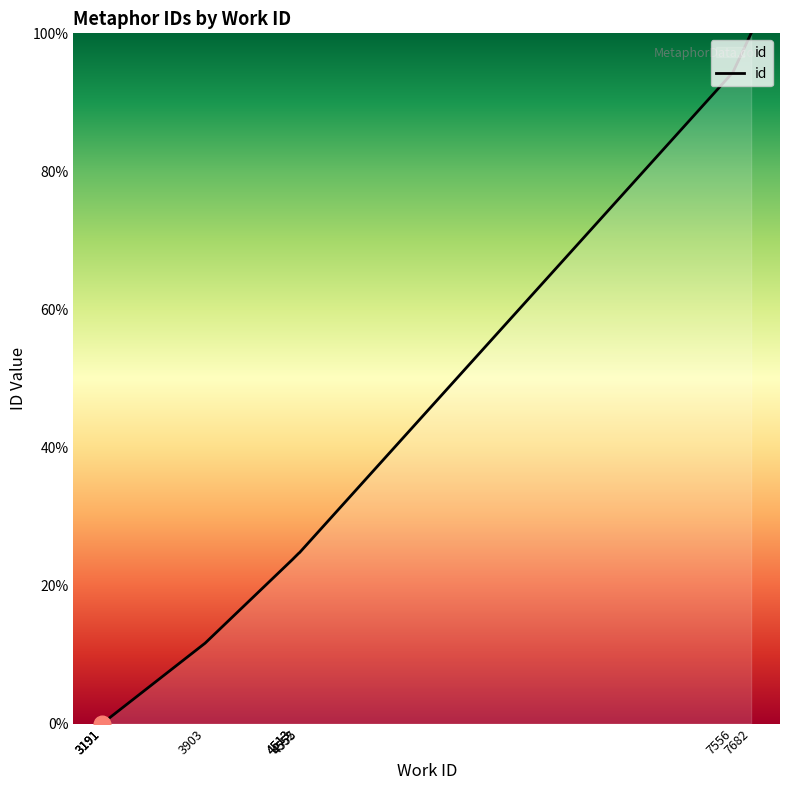

Approximately how many times larger is the value at 4513 compared to 7556?

0.3